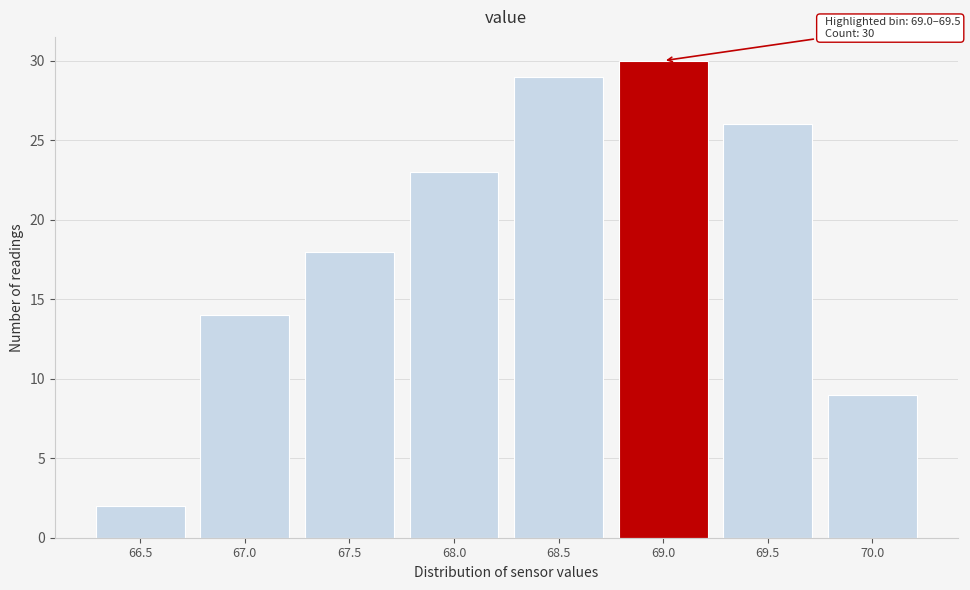

Reading left to right, transcribe all the data shown in this chart.

2	14	18	23	29	30	26	9